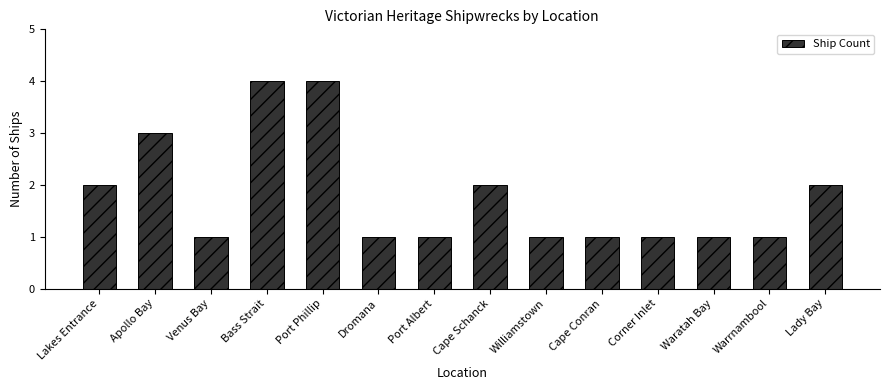

True or false: the data shows 1 at Lakes Entrance.

False